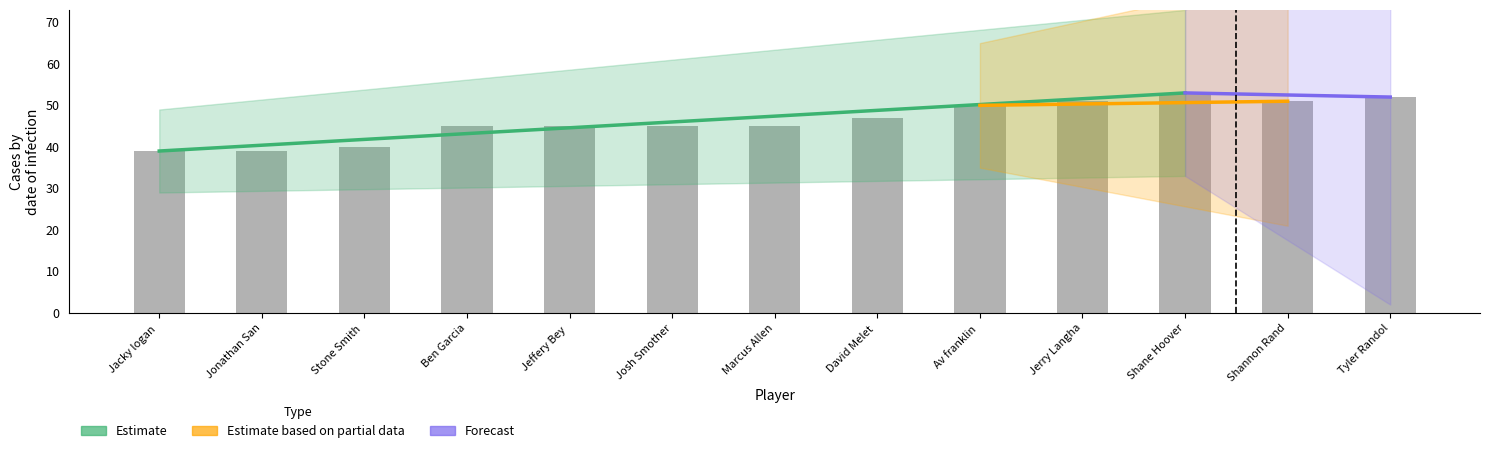

At which label is round_total_score closest to 46?

Ben Garcia